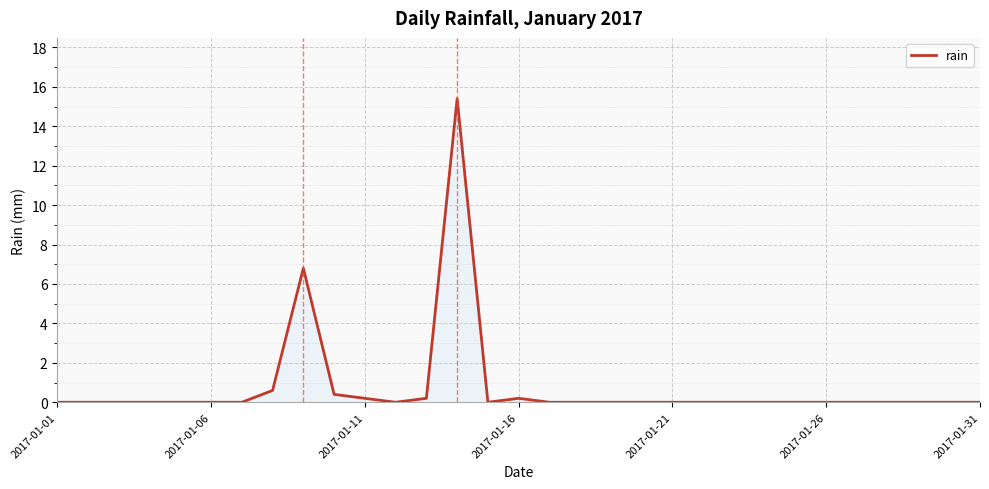

How many lines are shown in the chart?

1